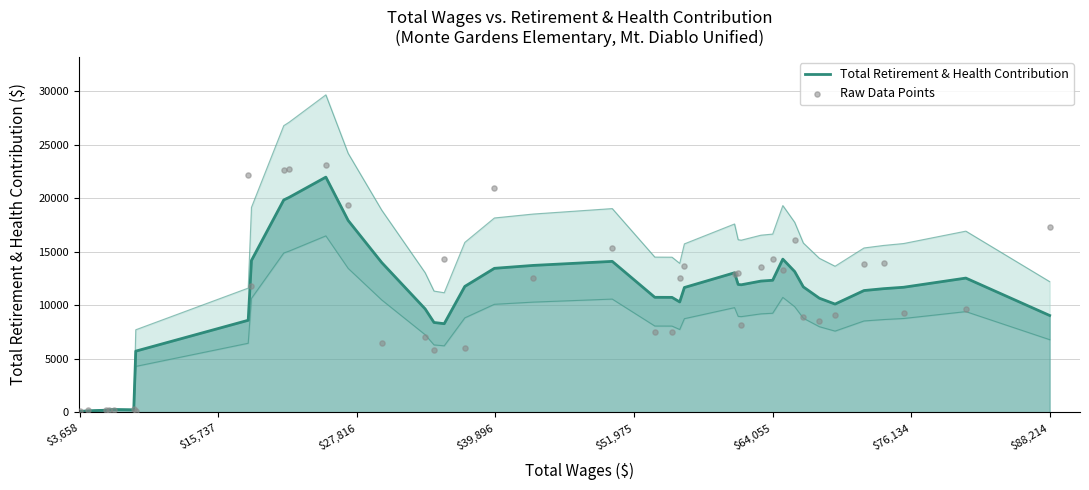

Which series has the largest total across all categories?

Raw Data Points